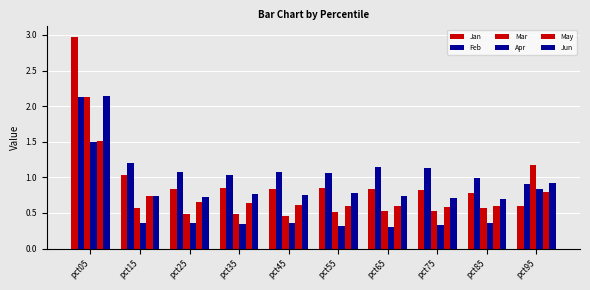

How many bars are there in total?

60